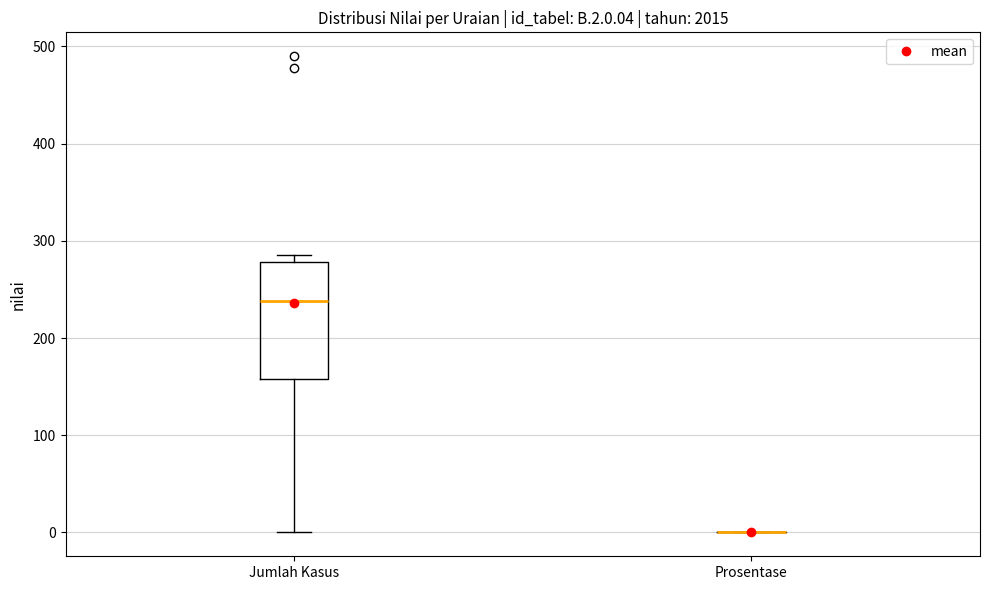

Reading left to right, read every box against the y-axis: the position of its median line, the range the box covers, and the ends of its whiskers. The values are not printed on the chart, so give them approximately, as read against the axis.

Jumlah Kasus: median 240, box 160 to 280, whiskers 0 to 290
Prosentase: box collapsed to a line at 0, whiskers 0 to 0